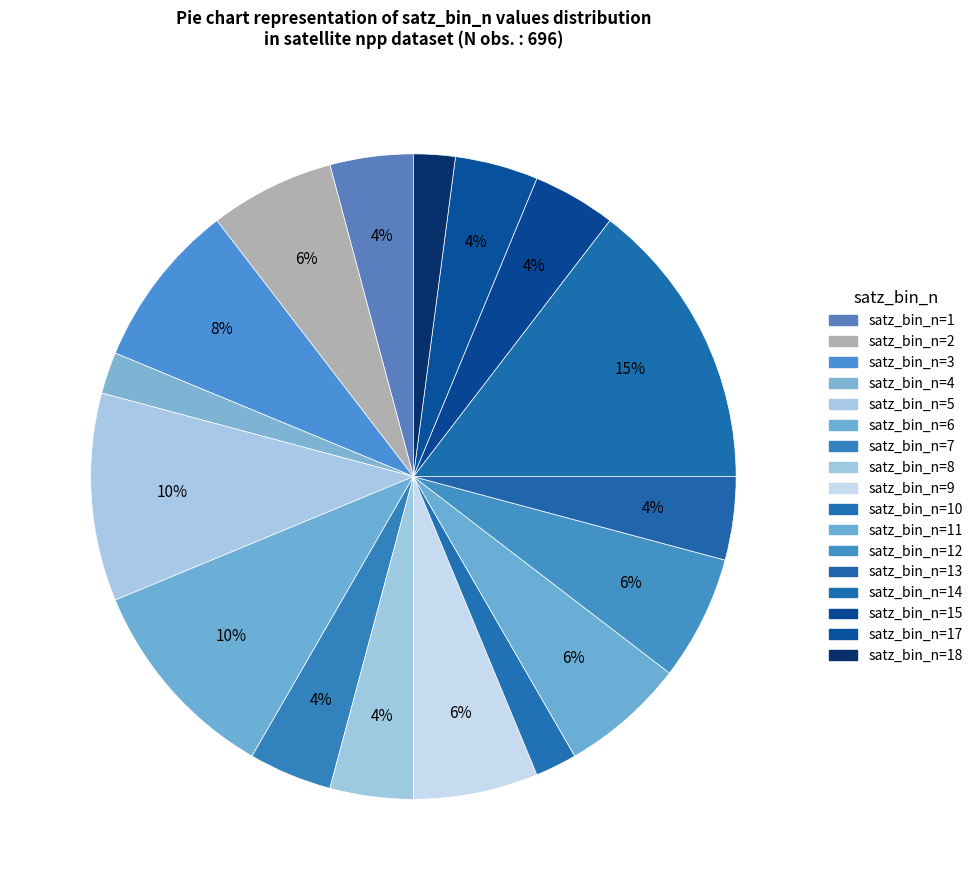

Count the number of slices in the pie.

17